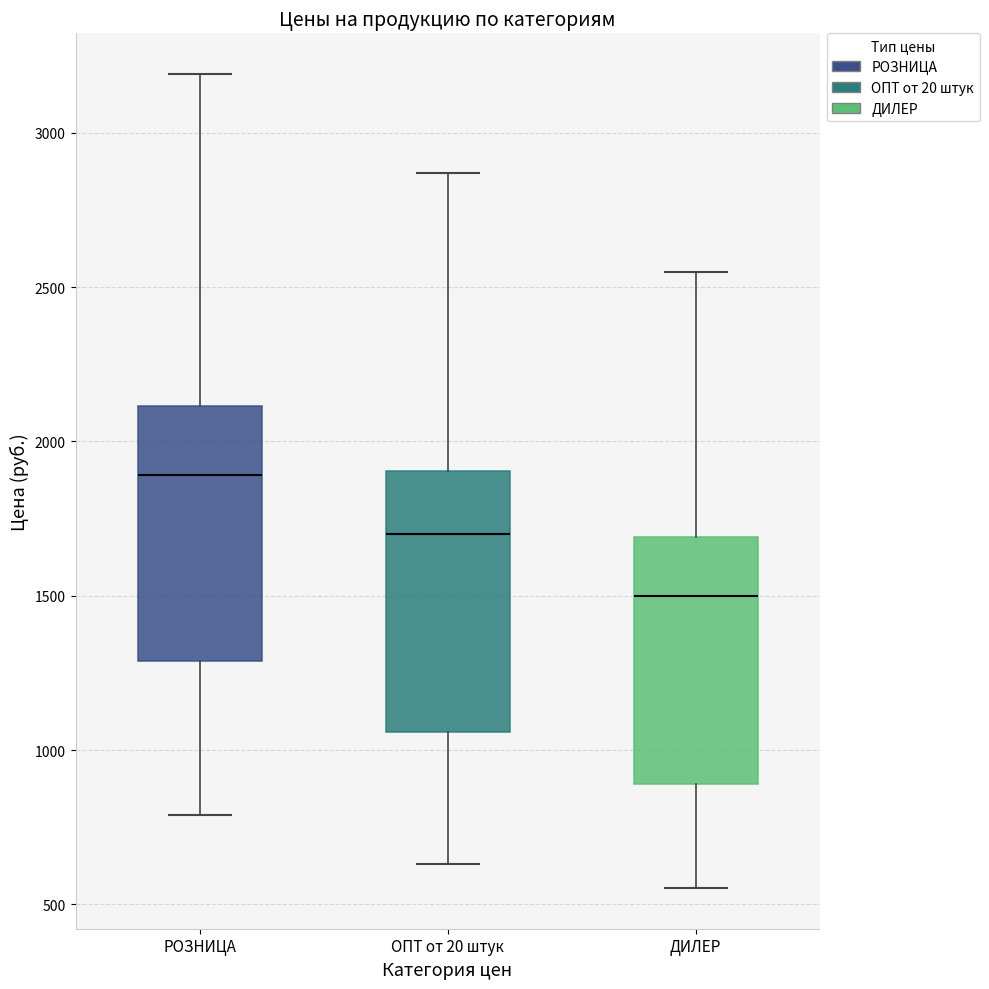

Reading left to right, transcribe this box plot: for each box, give where its median line is, the range the box spans, and where its two whiskers end, as read against the y-axis. The values are not printed on the chart, so give them approximately, as read against the axis.

РОЗНИЦА: median 1900, box 1300 to 2100, whiskers 800 to 3200
ОПТ от 20 штук: median 1700, box 1050 to 1900, whiskers 650 to 2850
ДИЛЕР: median 1500, box 900 to 1700, whiskers 550 to 2550